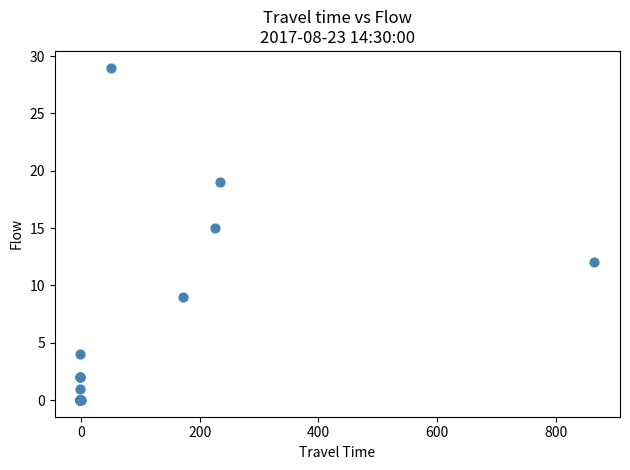

What Y value in the scatter plot is closest to 14?

15